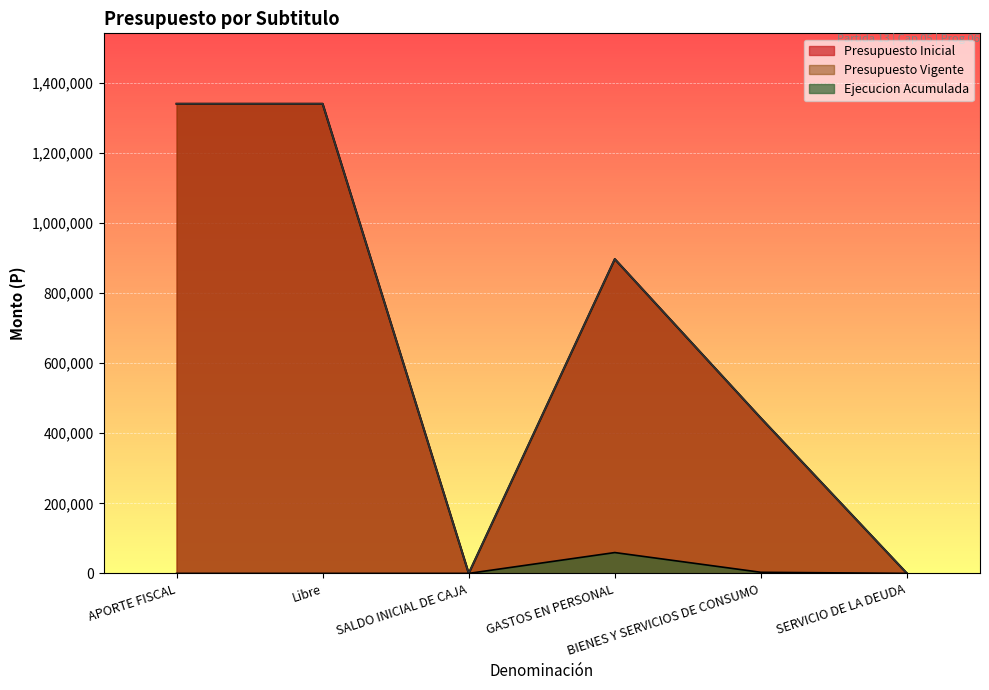

What are all the series names shown in the legend?

Presupuesto Inicial, Presupuesto Vigente, Ejecucion Acumulada